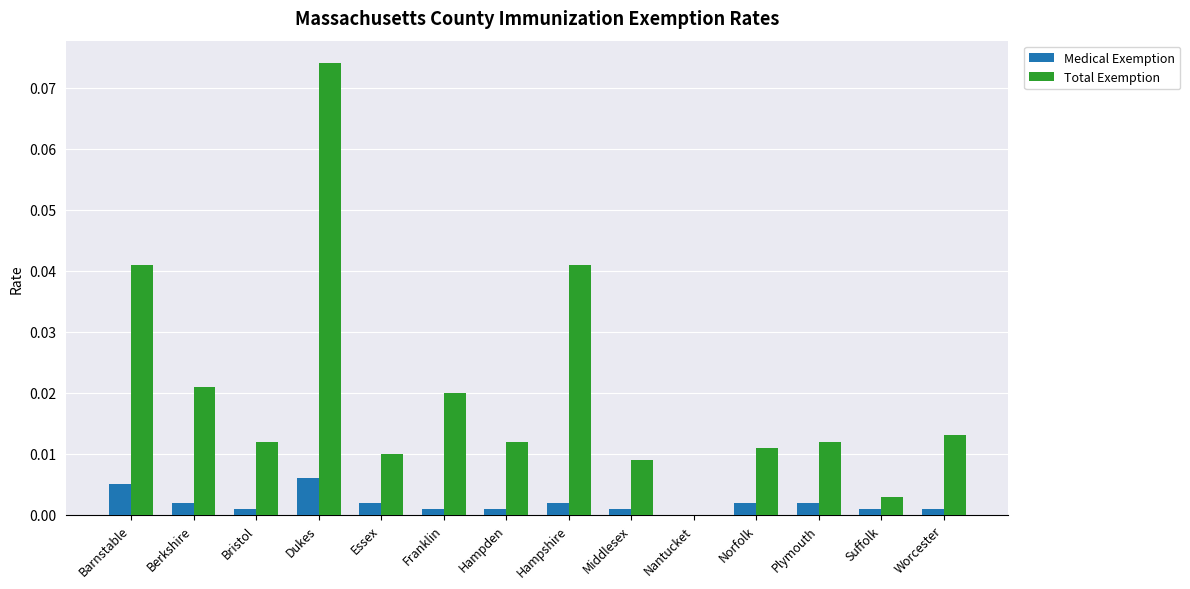

Is the value of Medical Exemption at Bristol greater than the value of Total Exemption at Middlesex?

No